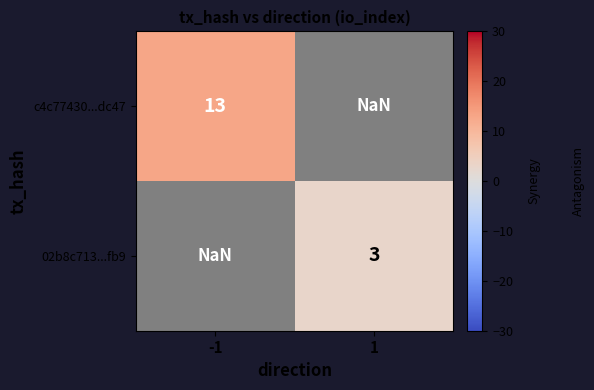

The value of 02b8c713...fb9 at 1 is 3.0. True or false?

True